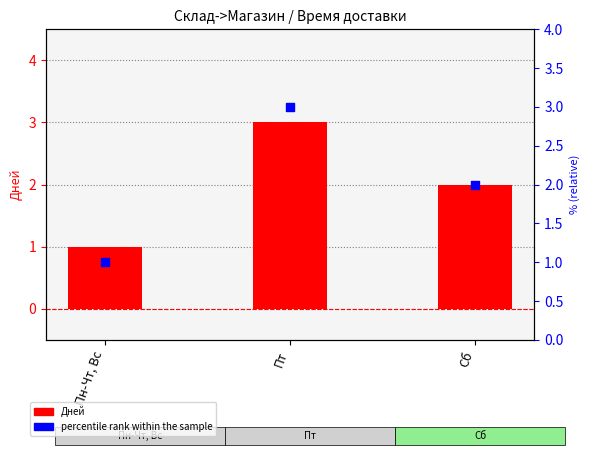

Which series contains the lowest Y value?

Дней